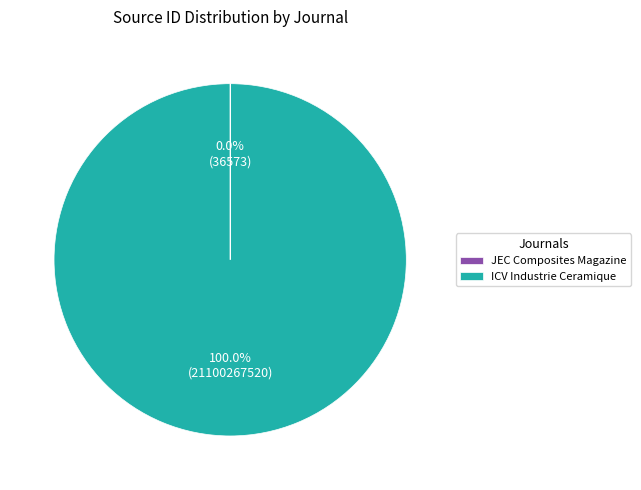

Is there a majority slice in this chart?

Yes